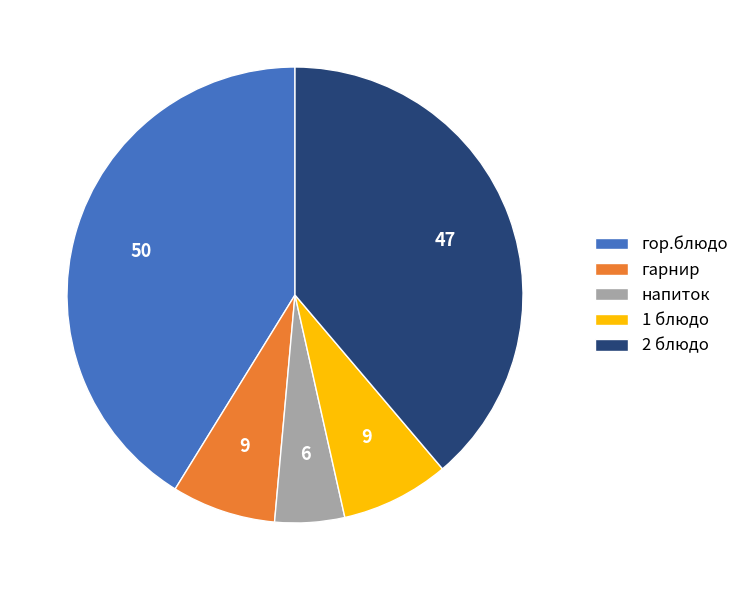

Count the number of slices in the pie.

5